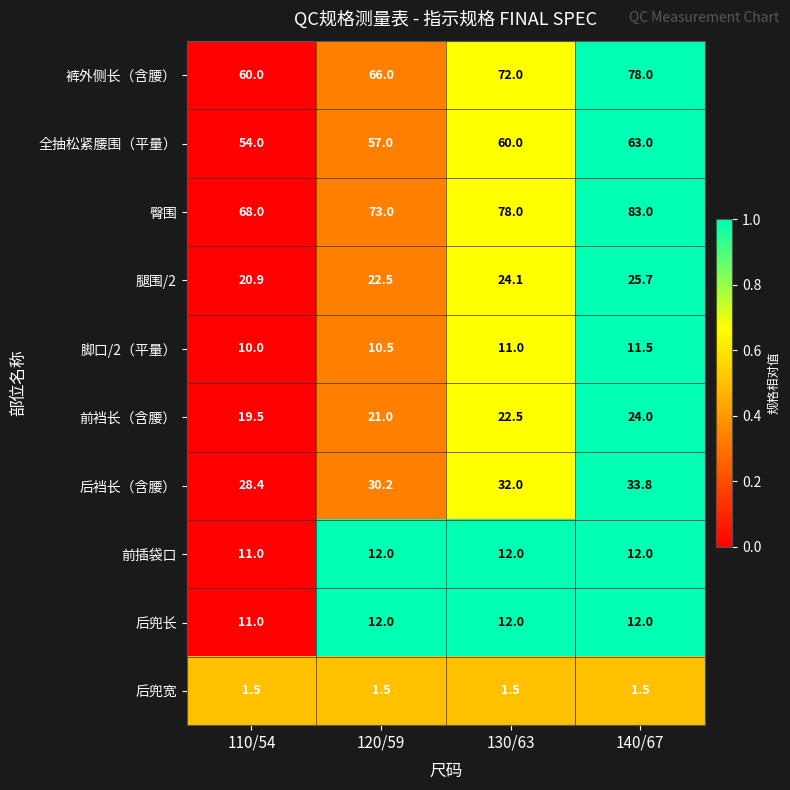

The 后兜长 series shows 3.7 at 120/59. True or false?

False